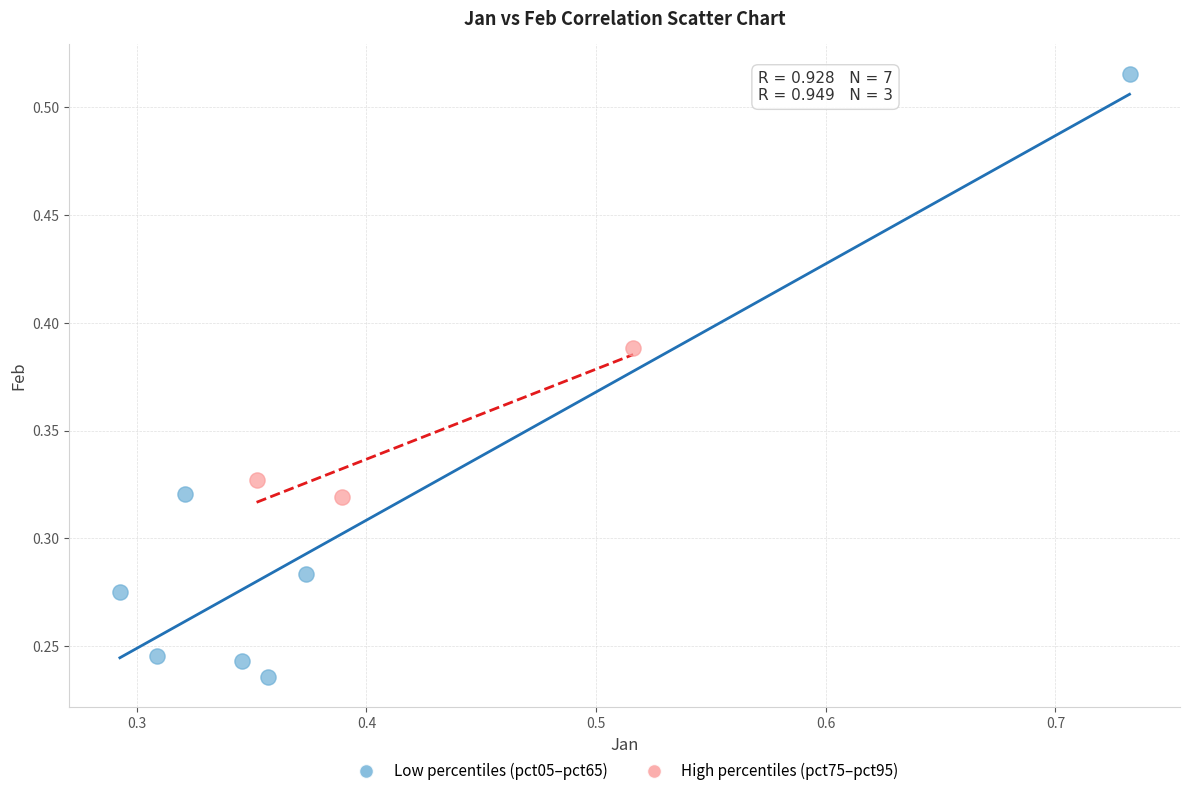

Which series reaches the minimum Y coordinate?

Low percentiles (pct05–pct65)